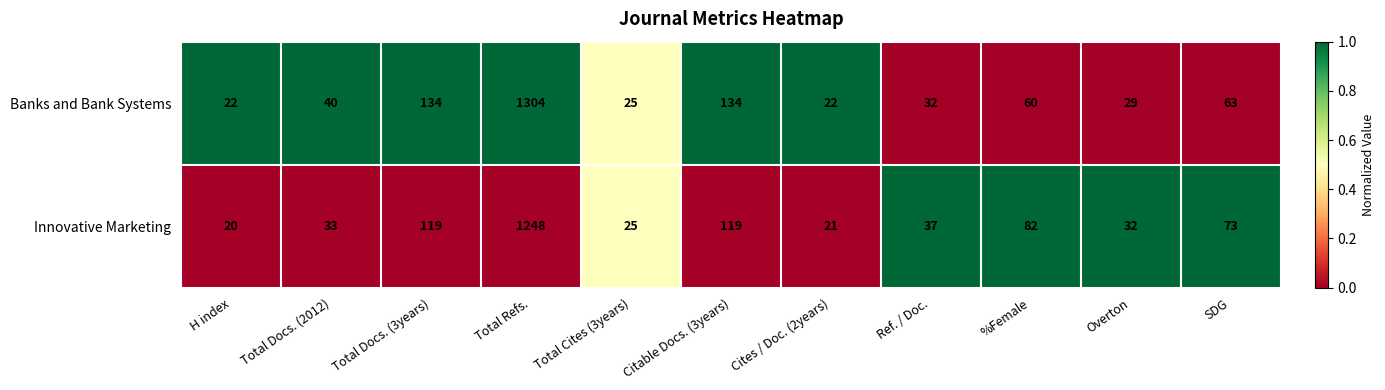

Rank the series by their average value, from highest to lowest.

Banks and Bank Systems, Innovative Marketing